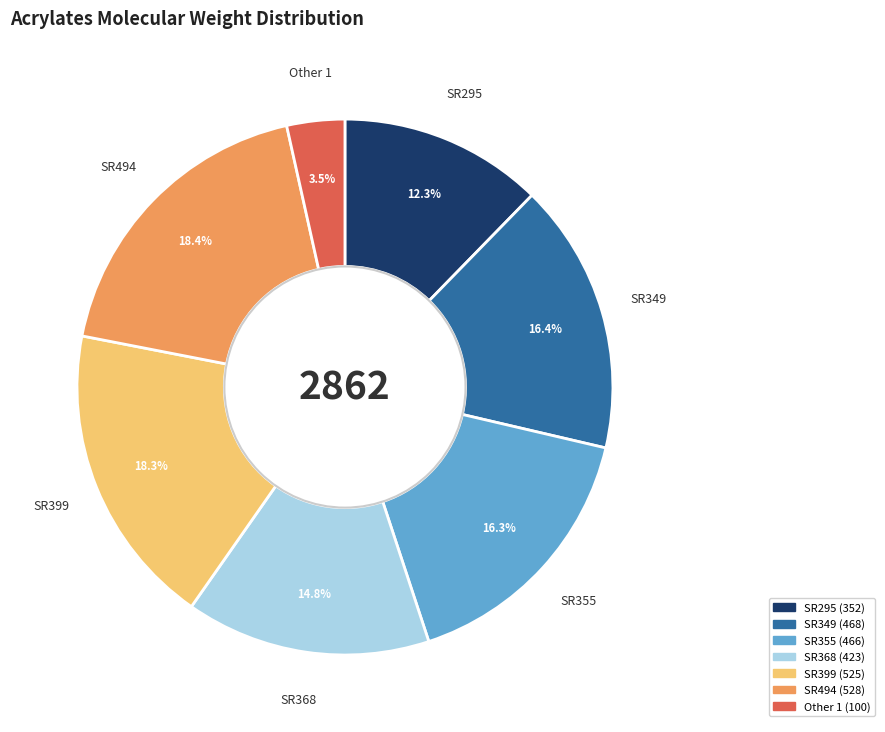

Which category has the smallest portion of the pie?

Other 1